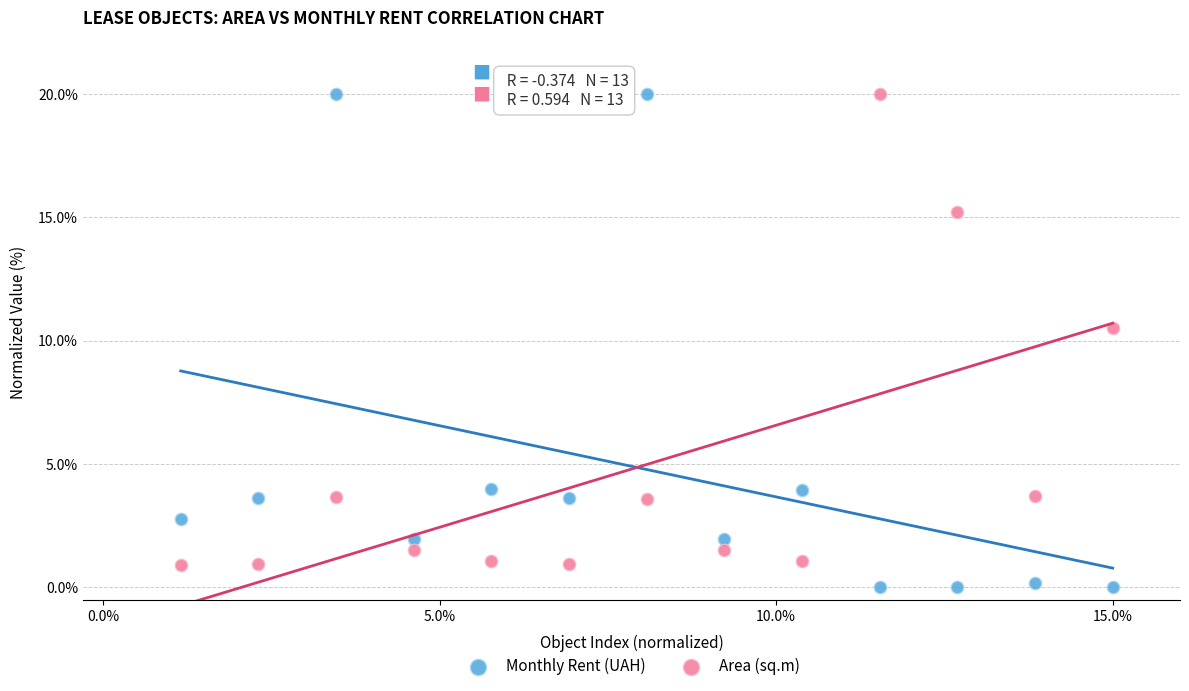

Across all data points, what is the range of X values (max minus min)?

13.8